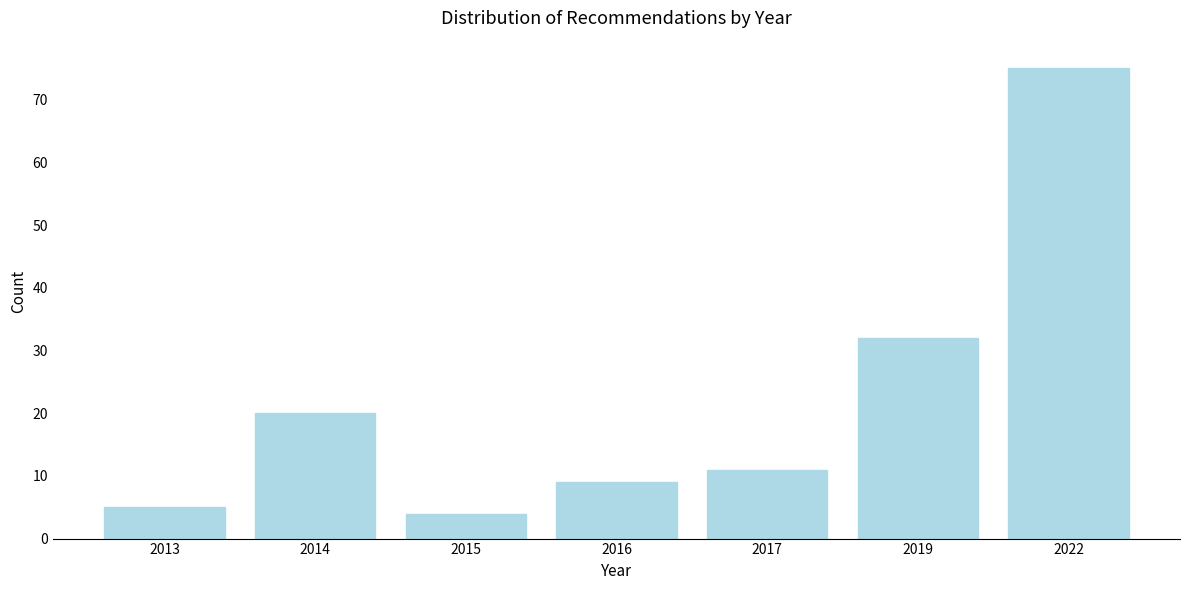

Reading right to left, what are all the values shown in this chart?

75	32	11	9	4	20	5